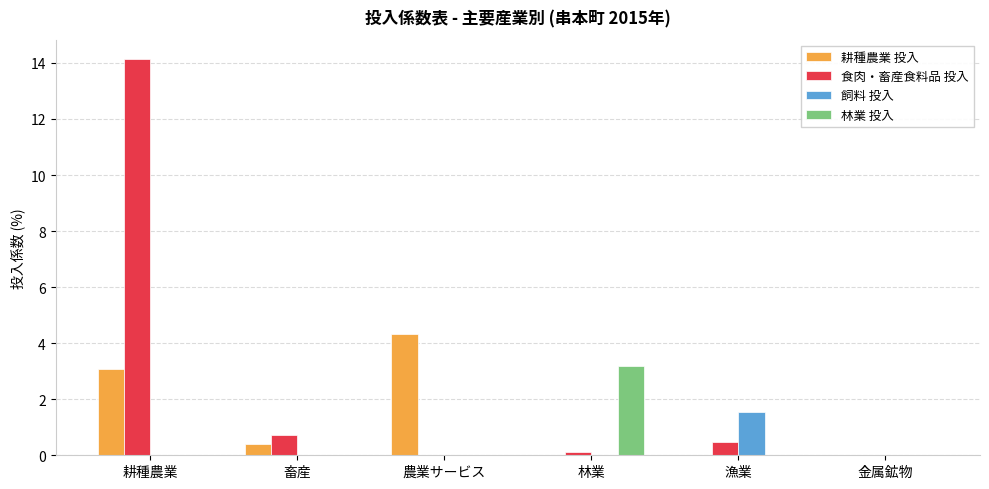

Which category has the highest value across all series?

耕種農業